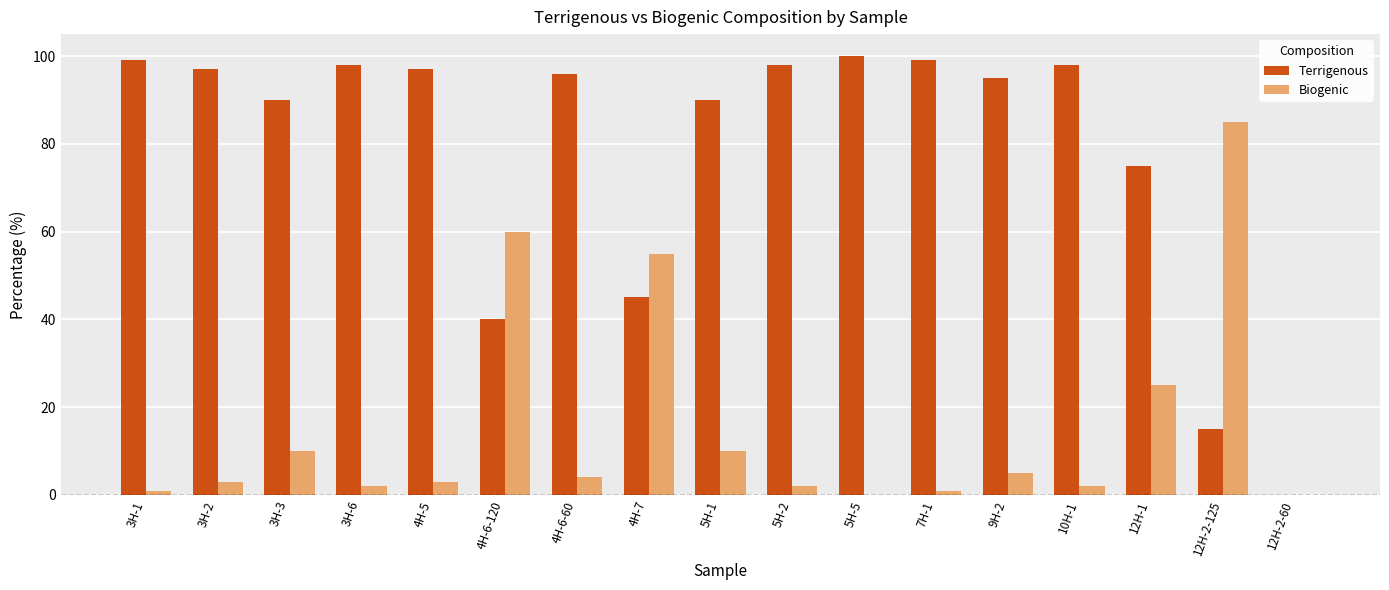

At which label does Biogenic reach its peak?

12H-2-125